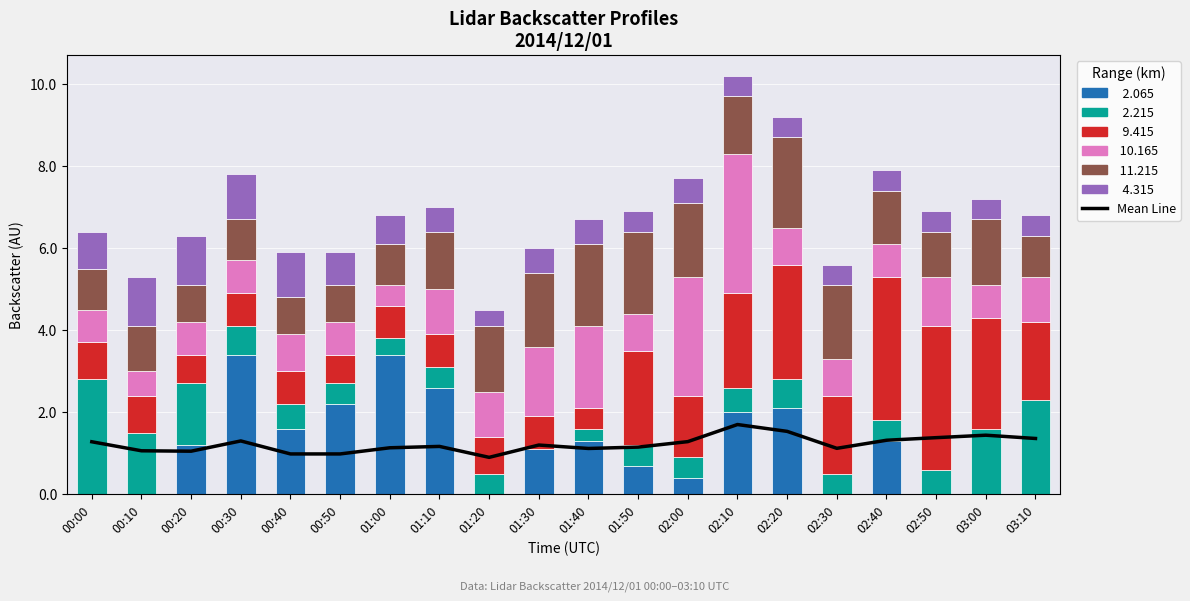

What is the approximate value at 02:30?

1.1